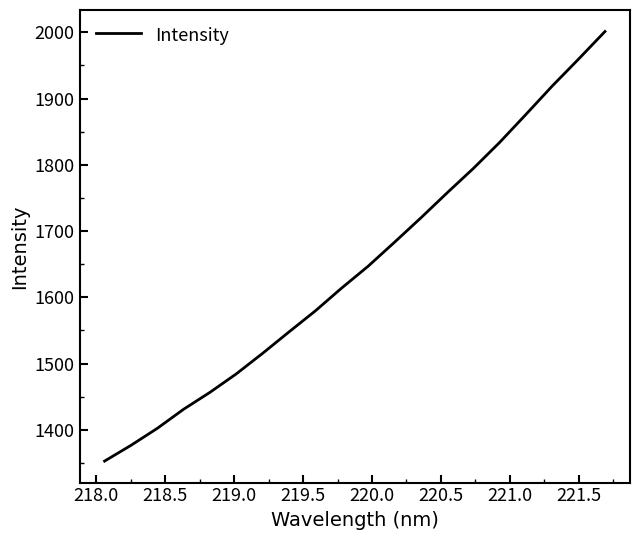

What is the smallest value displayed?

1352.8